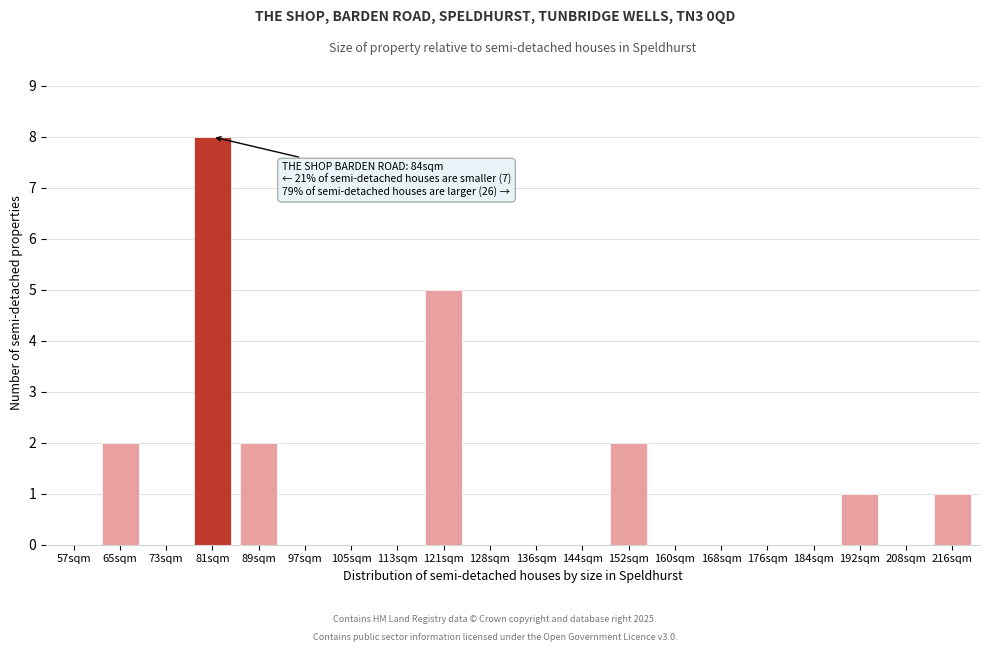

Reading right to left, list all the values displayed in this chart.

216sqm=1	208sqm=0	192sqm=1	184sqm=0	176sqm=0	168sqm=0	160sqm=0	152sqm=2	144sqm=0	136sqm=0	128sqm=0	121sqm=5	113sqm=0	105sqm=0	97sqm=0	89sqm=2	81sqm=8	73sqm=0	65sqm=2	57sqm=0